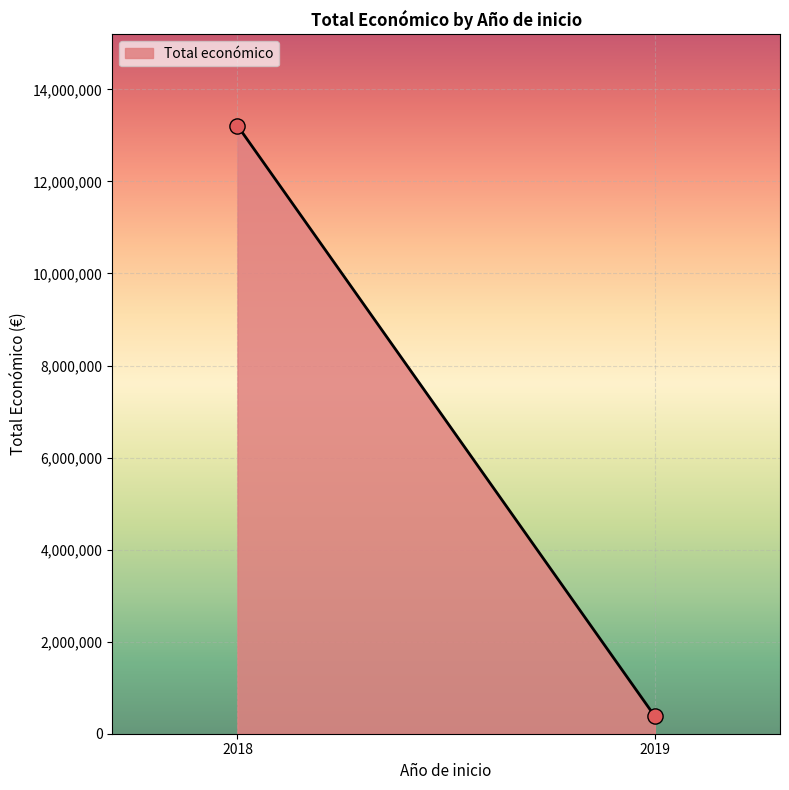

What is the range of Y values (max minus min)?

12831543